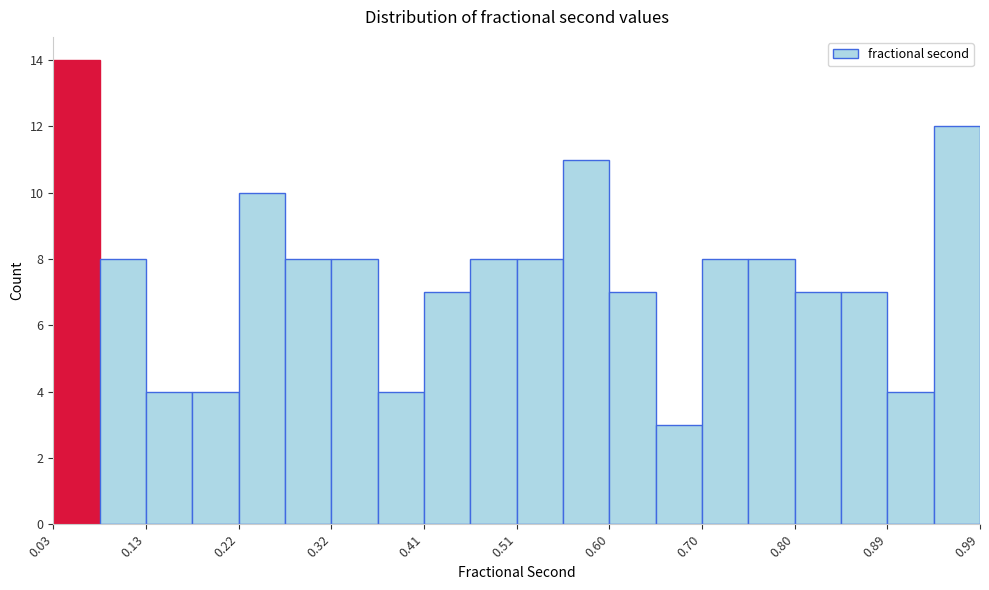

Reading left to right, list every bar in this chart as the range it spans on the x-axis followed by its height. Neither the bar edges nor the heights are printed on the chart, so give them approximately, as read against the axes.

0.03 to 0.08: 14
0.08 to 0.13: 8
0.13 to 0.17: 4
0.17 to 0.22: 4
0.22 to 0.27: 10
0.27 to 0.32: 8
0.32 to 0.37: 8
0.37 to 0.41: 4
0.41 to 0.46: 7
0.46 to 0.51: 8
0.51 to 0.56: 8
0.56 to 0.60: 11
0.60 to 0.65: 7
0.65 to 0.70: 3
0.70 to 0.75: 8
0.75 to 0.80: 8
0.80 to 0.84: 7
0.84 to 0.89: 7
0.89 to 0.94: 4
0.94 to 0.99: 12